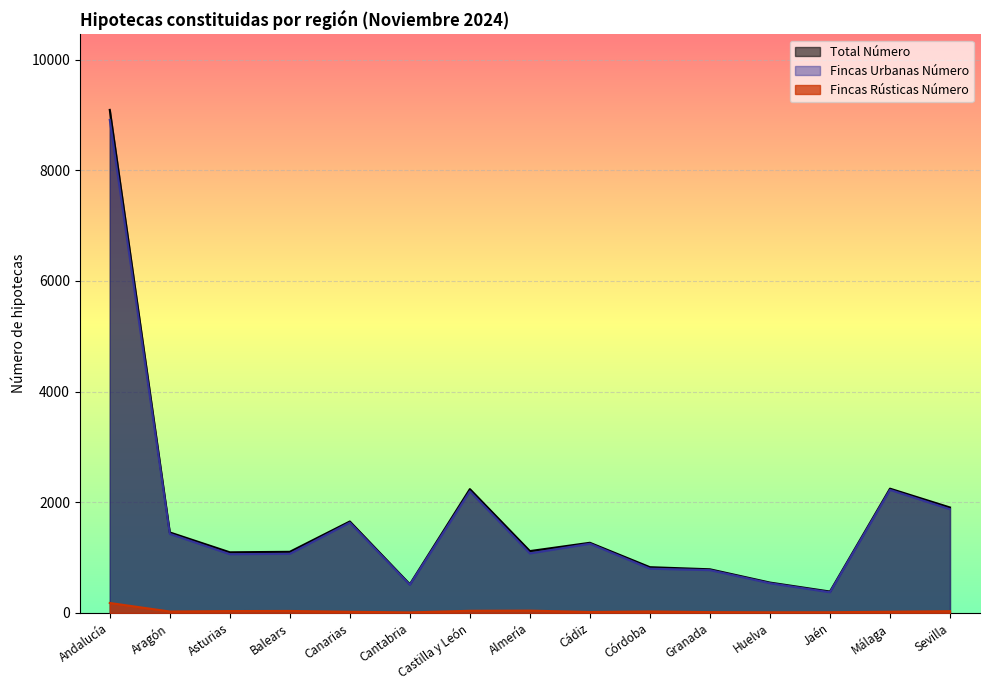

At which category does Fincas Urbanas Número reach its first local valley?

Asturias